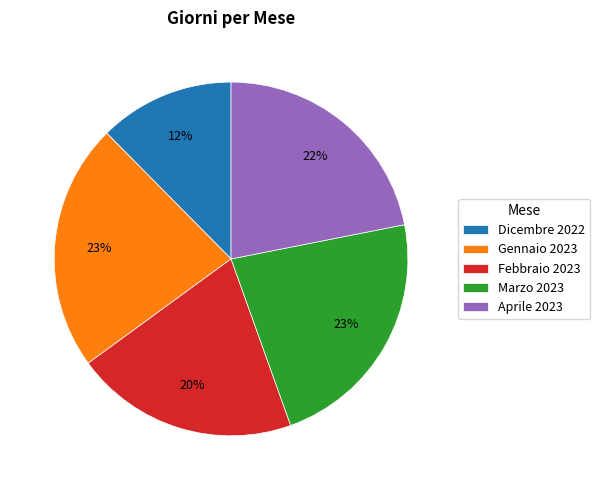

To the nearest percent, what is the average slice percentage?

20%